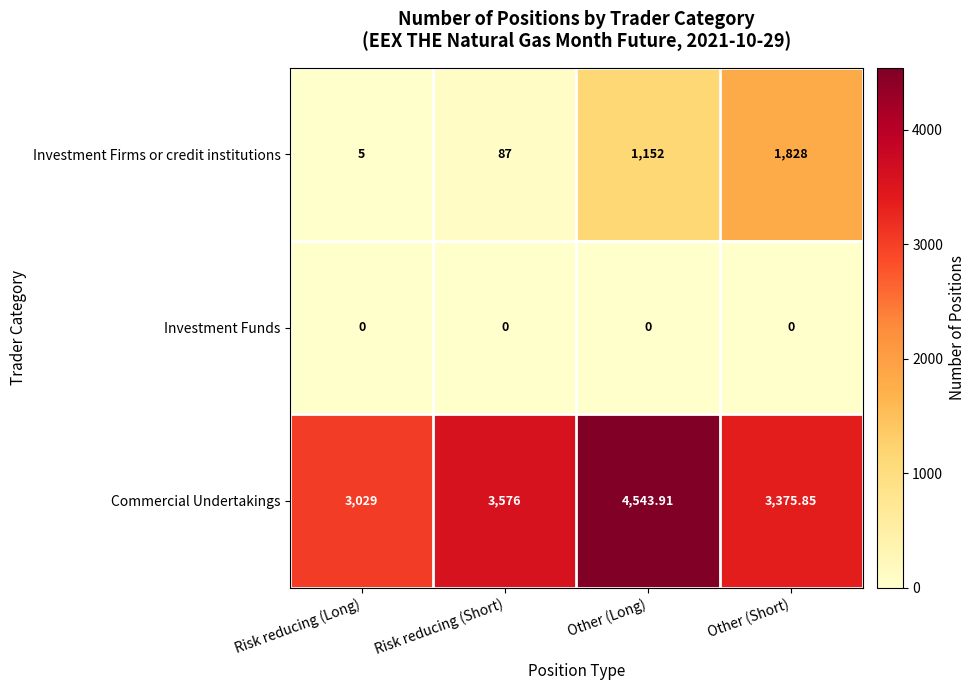

At Other (Short), list the series in order from largest to smallest.

Commercial Undertakings, Investment Firms or credit institutions, Investment Funds